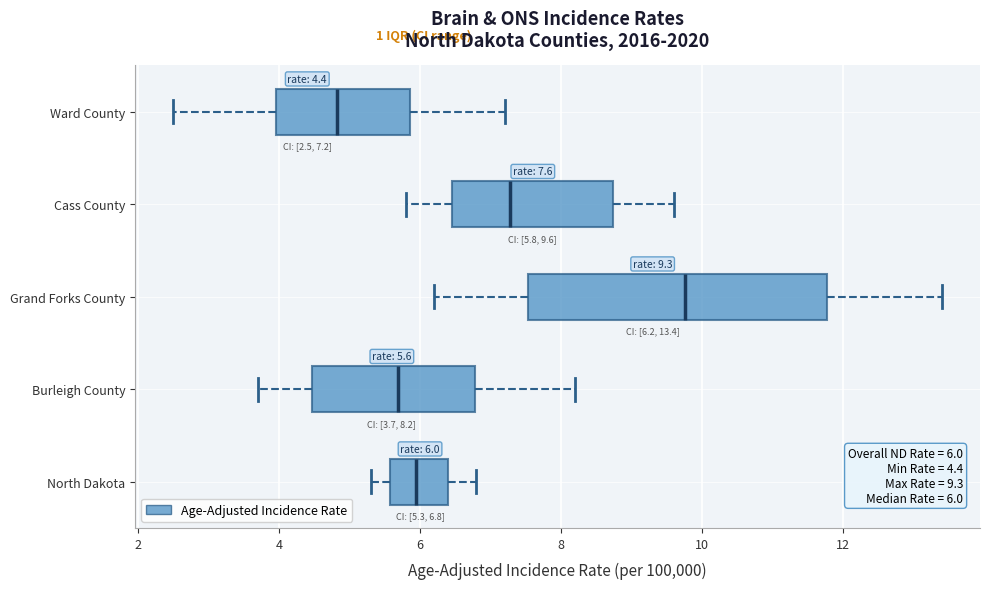

Which box's median line is the furthest to the left?

Ward County